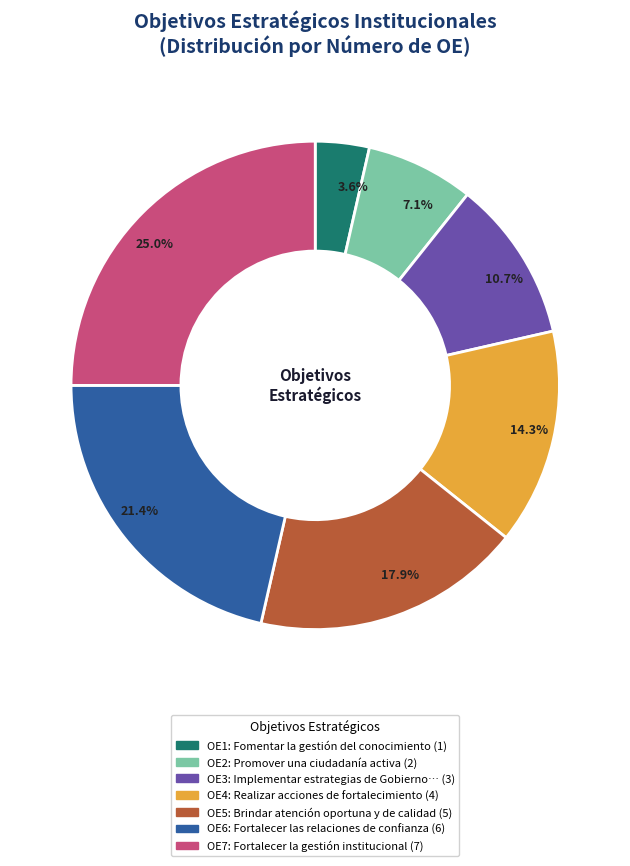

Does any single category account for the majority?

No